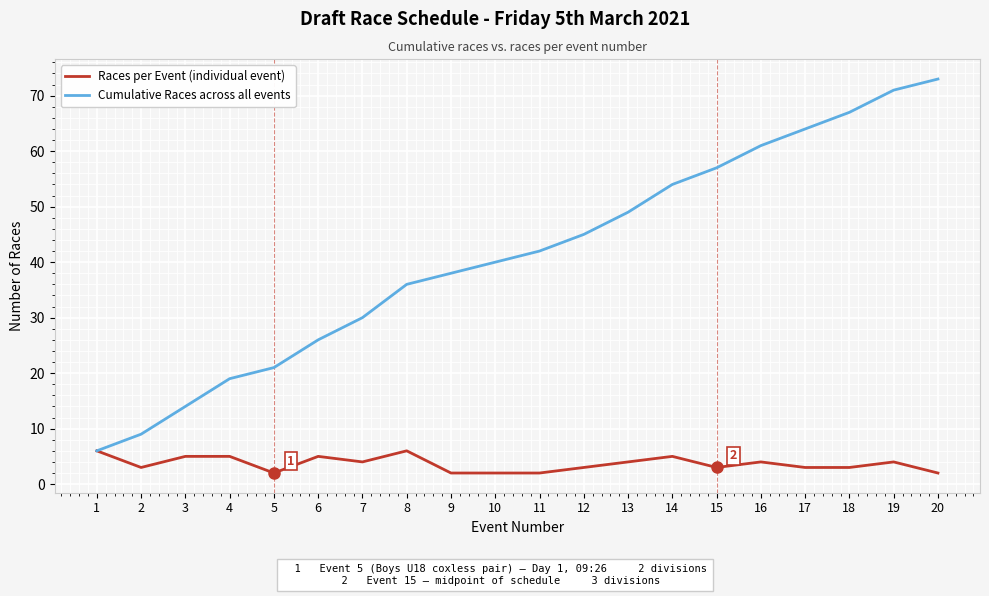

What is the difference between the highest and lowest values at 11?

40